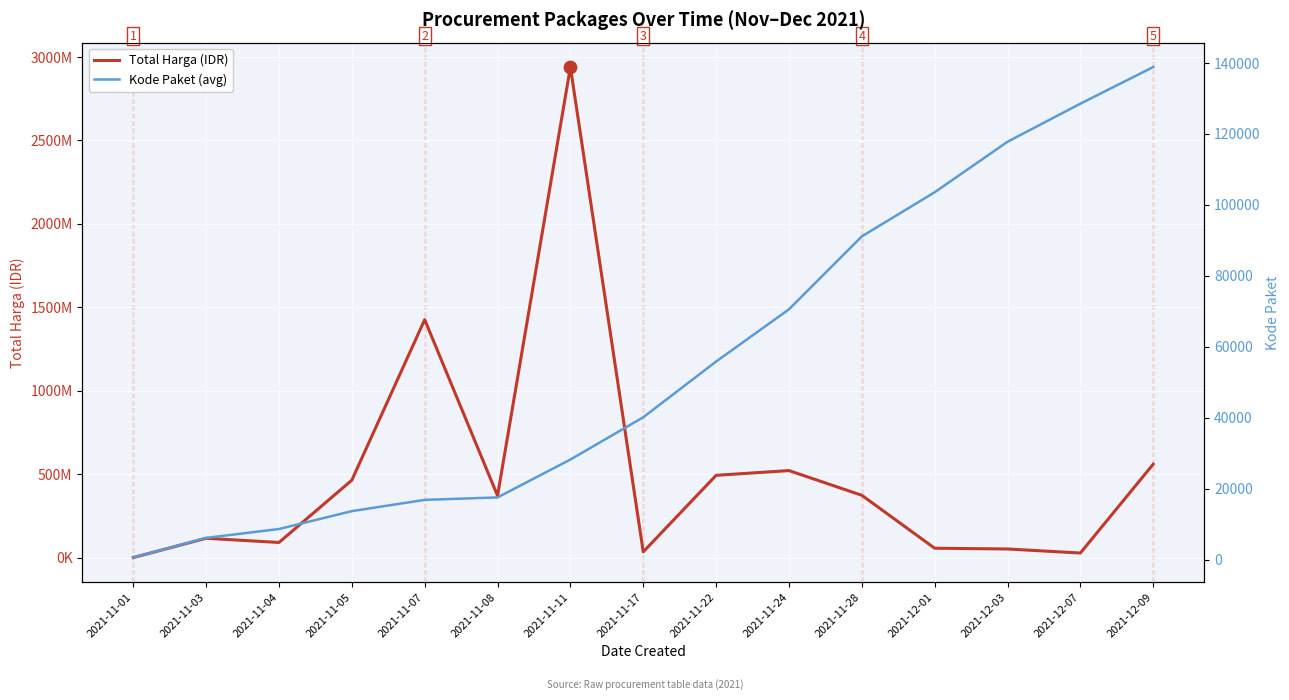

What are all the series names shown in the legend?

Total Harga (IDR), Kode Paket (avg)